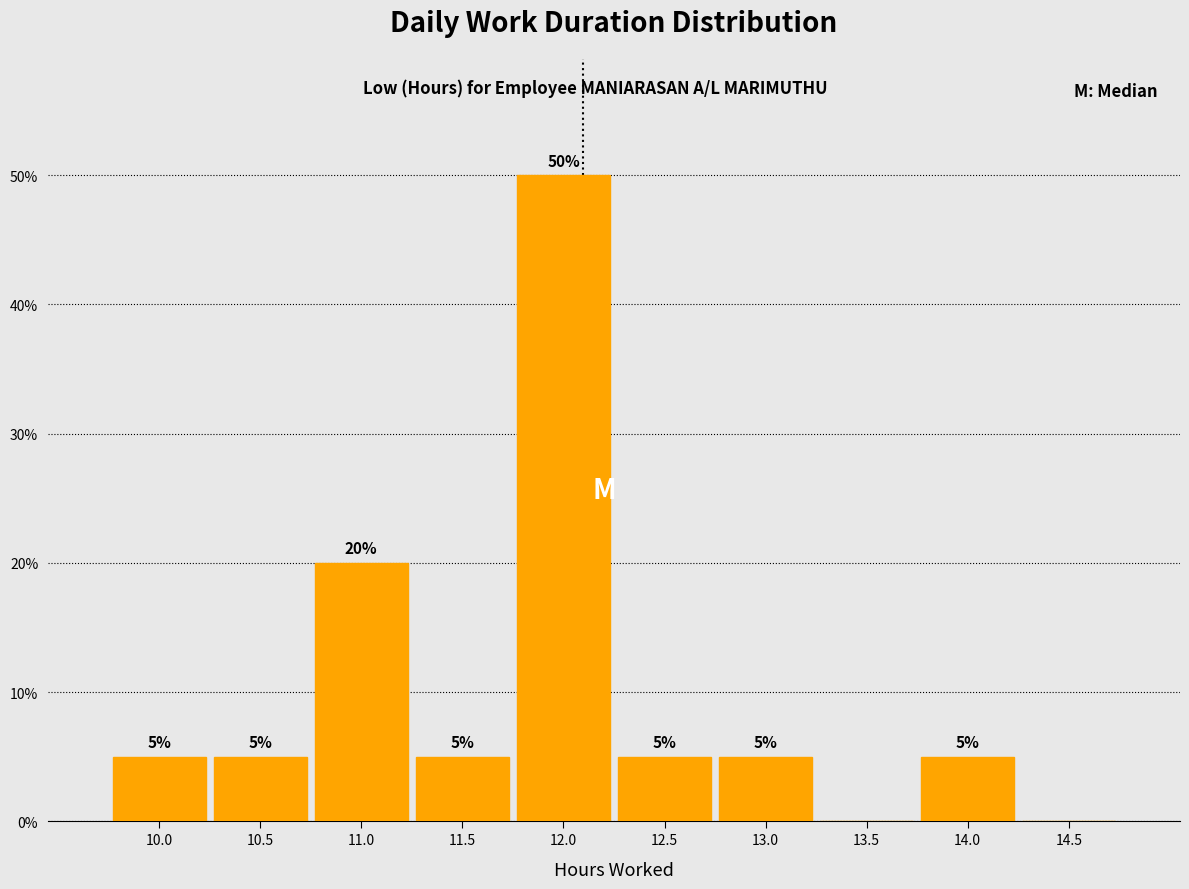

Reading left to right, extract all data points from this chart.

10.0=5	10.5=5	11.0=20	11.5=5	12.0=50	12.5=5	13.0=5	13.5=0	14.0=5	14.5=0